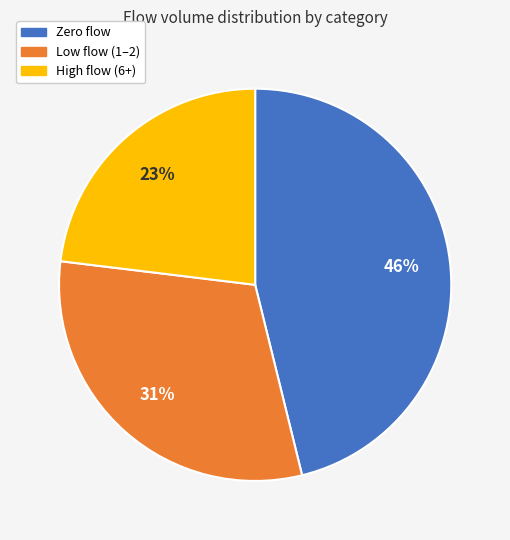

How many slices are in this pie chart?

3